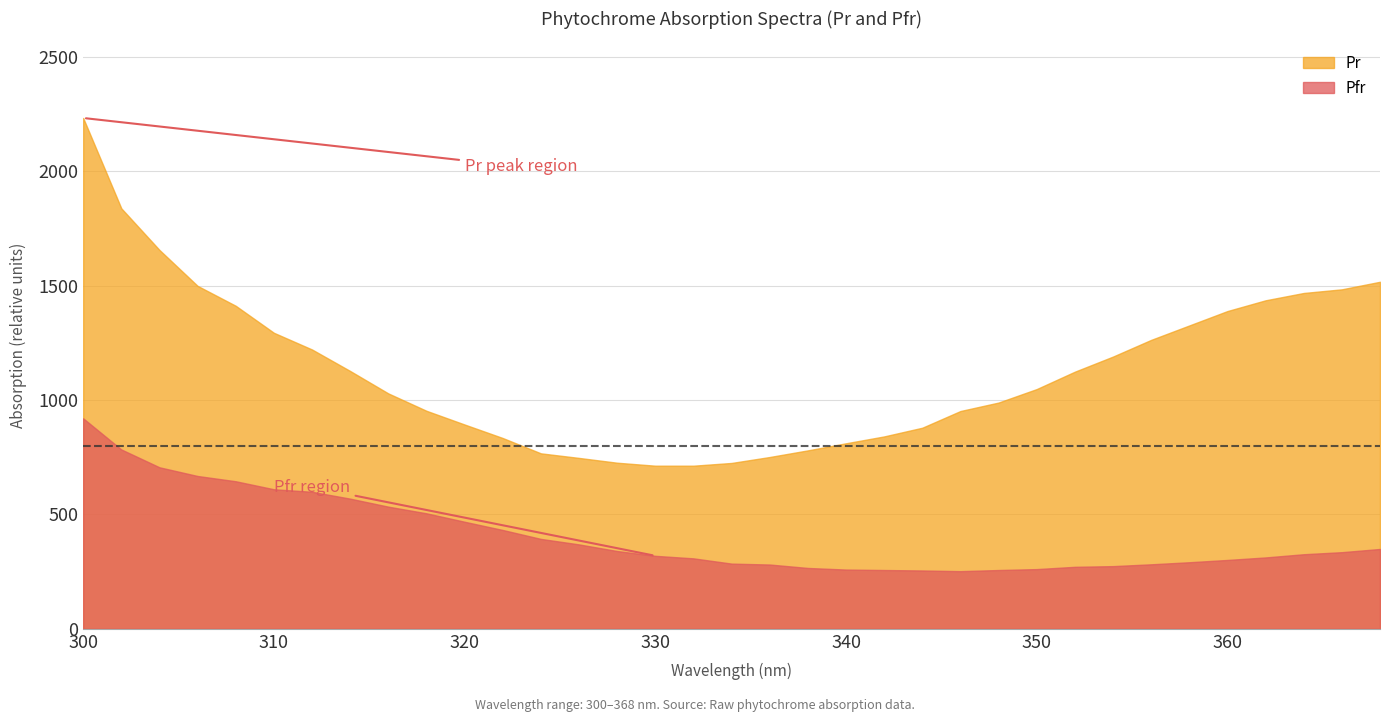

True or false: Pfr has a value of 432 at 322.

True